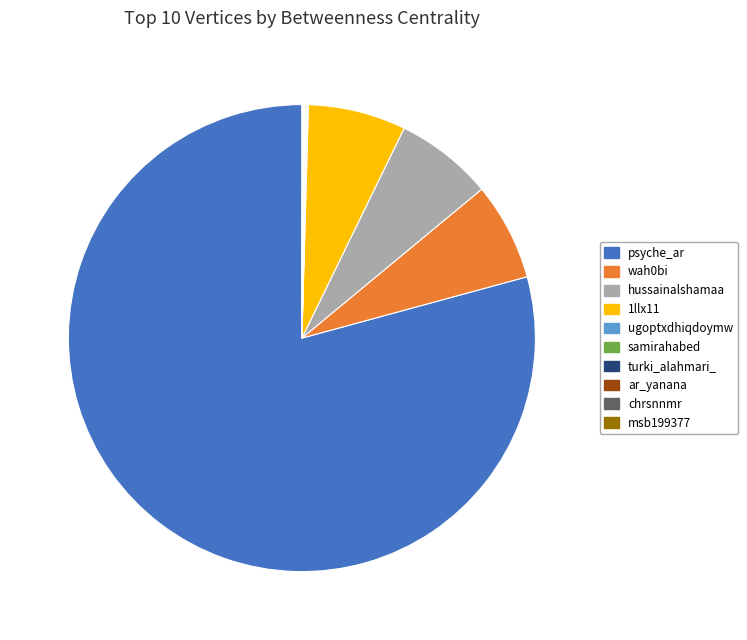

The wah0bi slice represents 1% of the pie. True or false?

False